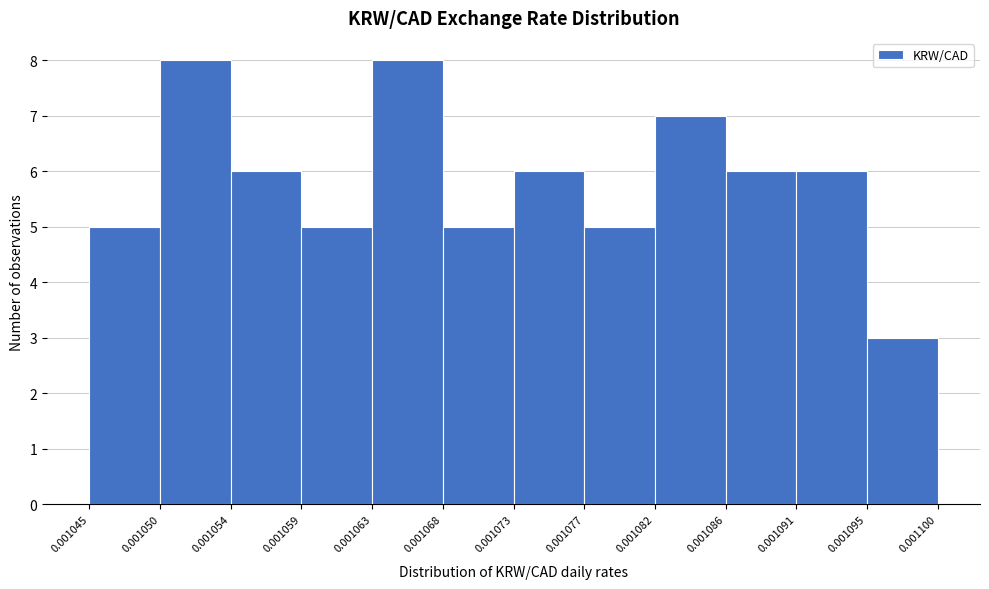

Reading left to right, transcribe this chart: for each bar, give the range it covers on the x-axis and its height. The values are not printed on the chart, so give them approximately, as read against the axis.

0.001045 to 0.001050: 5
0.001050 to 0.001054: 8
0.001054 to 0.001059: 6
0.001059 to 0.001063: 5
0.001063 to 0.001068: 8
0.001068 to 0.001073: 5
0.001073 to 0.001077: 6
0.001077 to 0.001082: 5
0.001082 to 0.001086: 7
0.001086 to 0.001091: 6
0.001091 to 0.001095: 6
0.001095 to 0.001100: 3